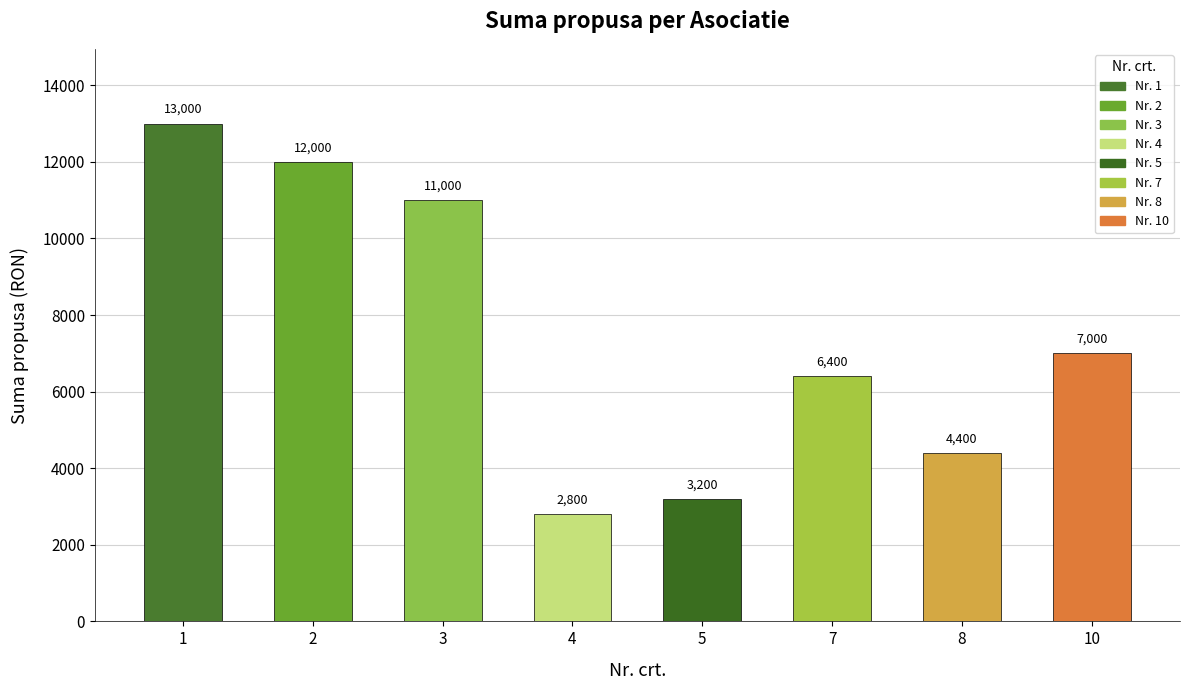

What is the change in value from 2 to 3?

-1000